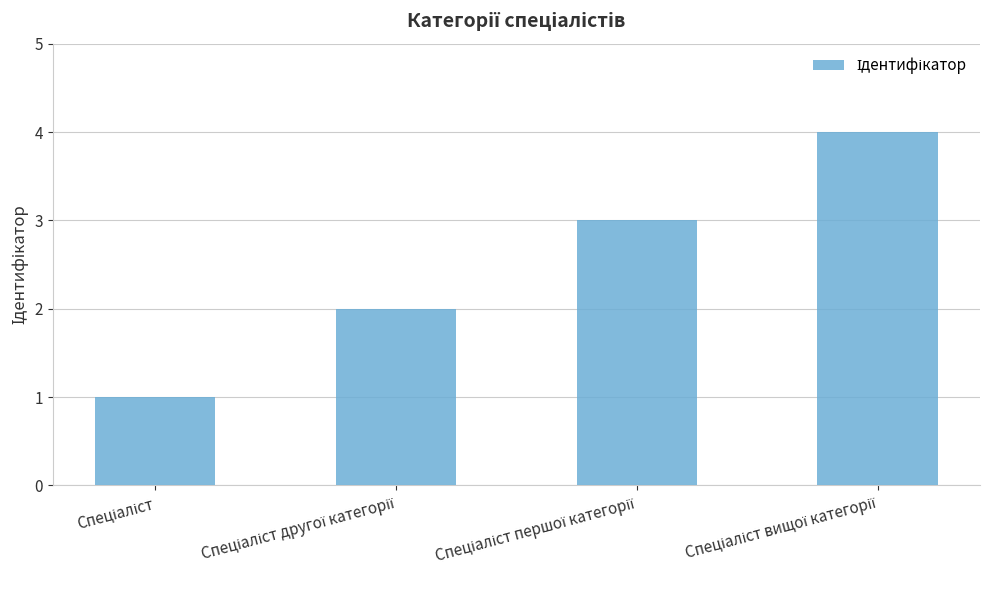

What is the difference between the second highest and minimum values?

2